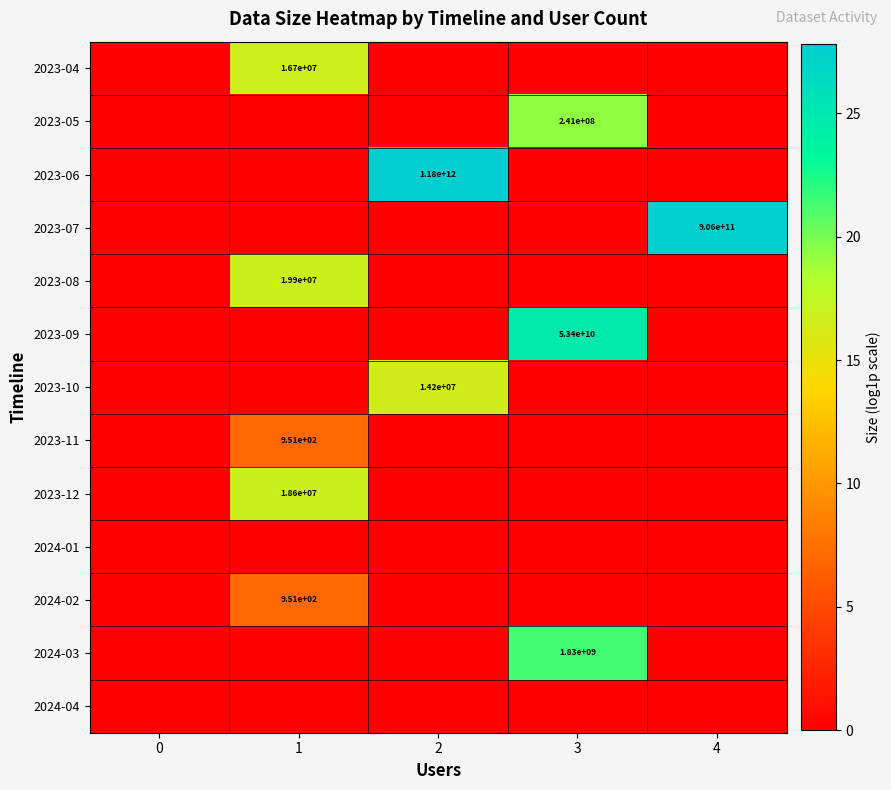

The value of 2023-10 at 2 is 22067832. True or false?

False